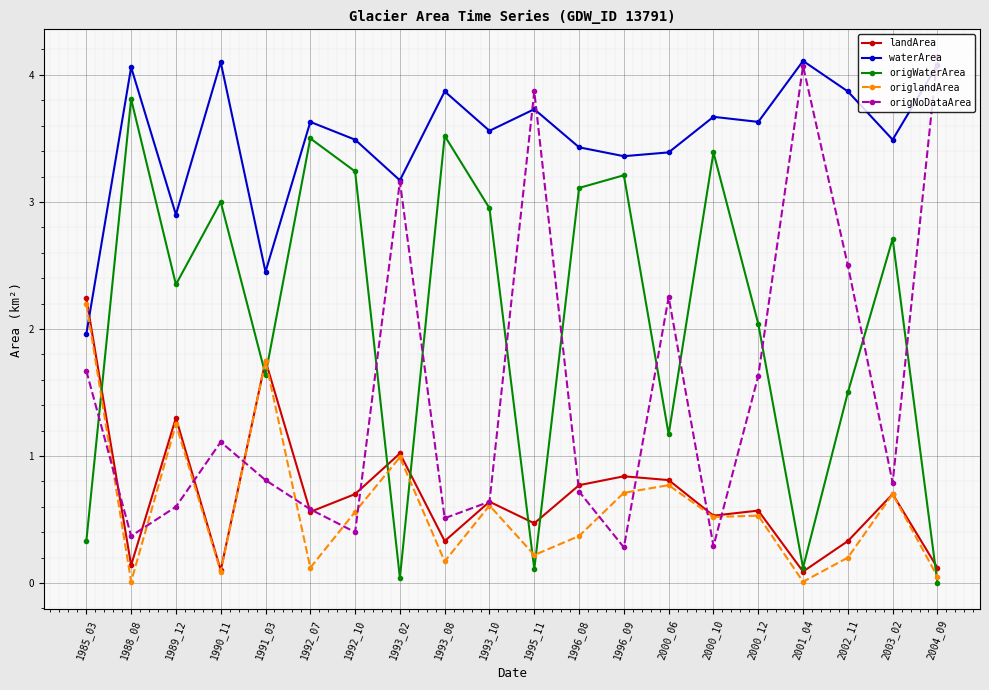

What is the sum of all origNoDataArea values?

30.4